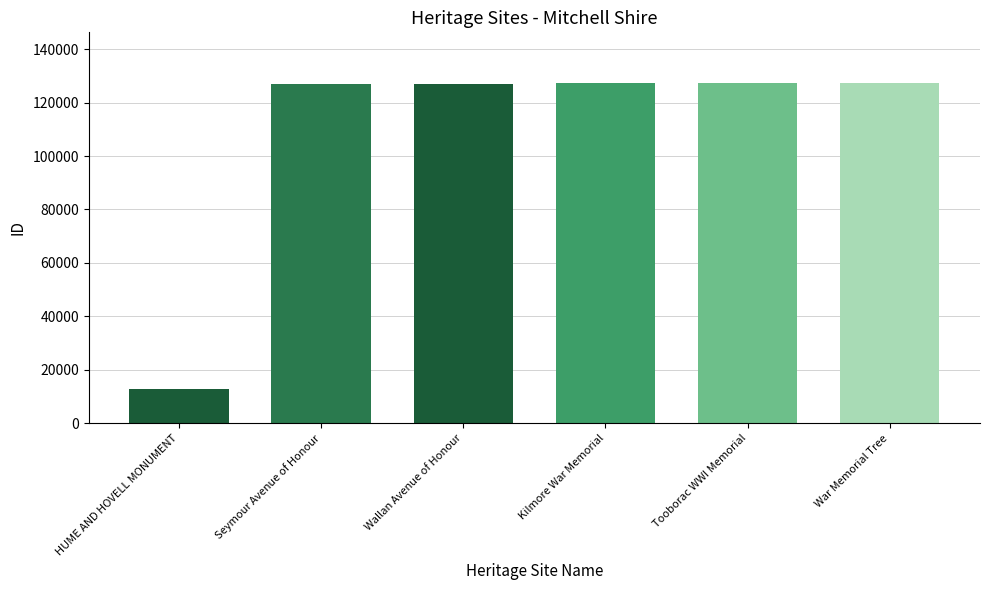

Reading left to right, transcribe all the data shown in this chart.

12801	126846	126983	127166	127171	127216